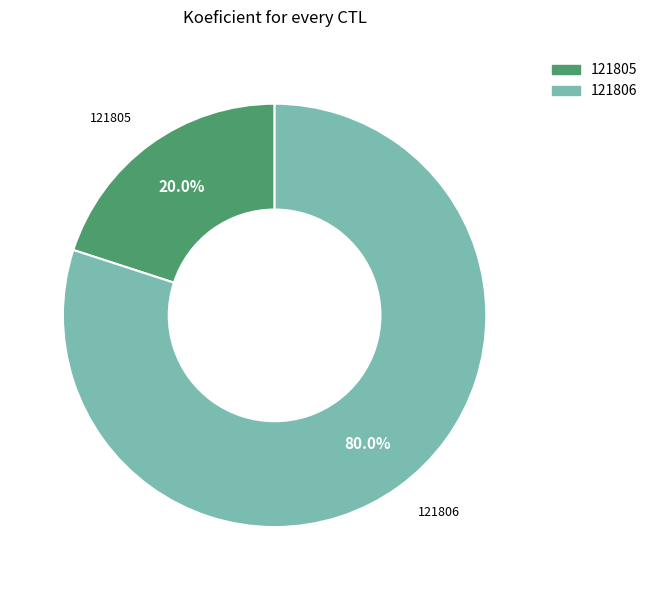

How many segments does this pie chart have?

2